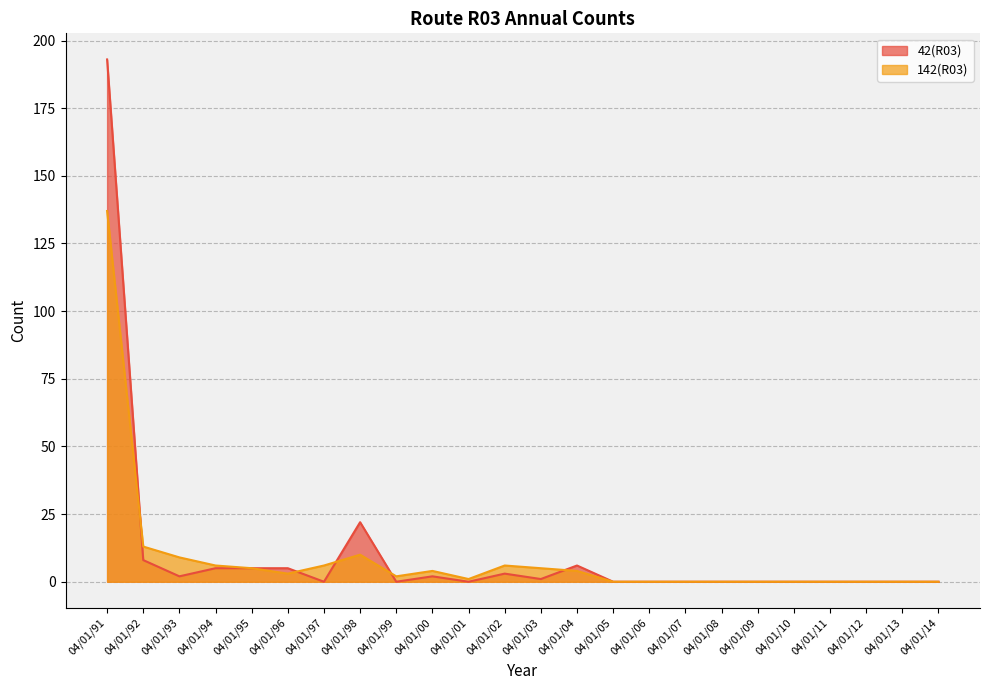

Where is the first local maximum for 42(R03)?

04/01/98